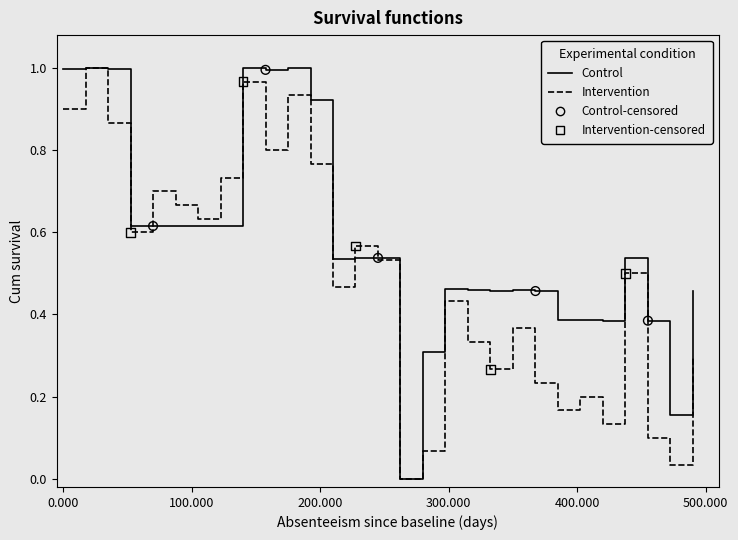

Rank the series by their average value, from highest to lowest.

Control, Intervention